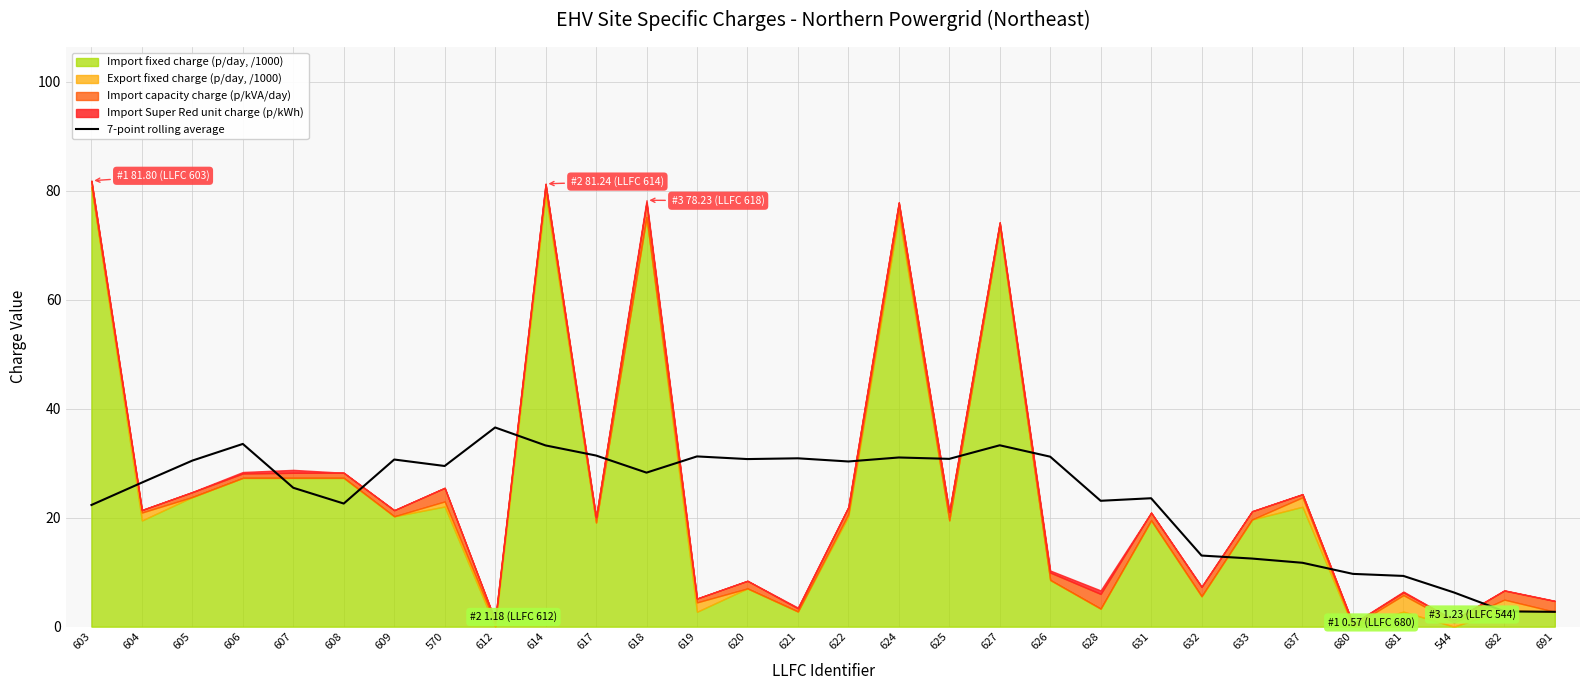

Where is the first local maximum?

606